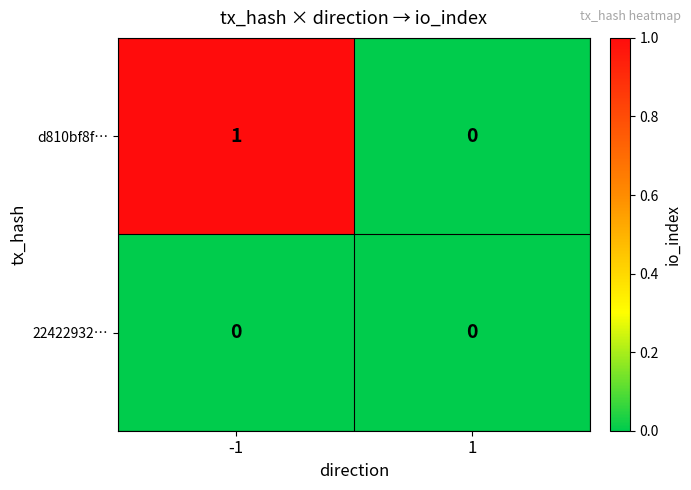

Which series has the widest spread of values?

d810bf8f…